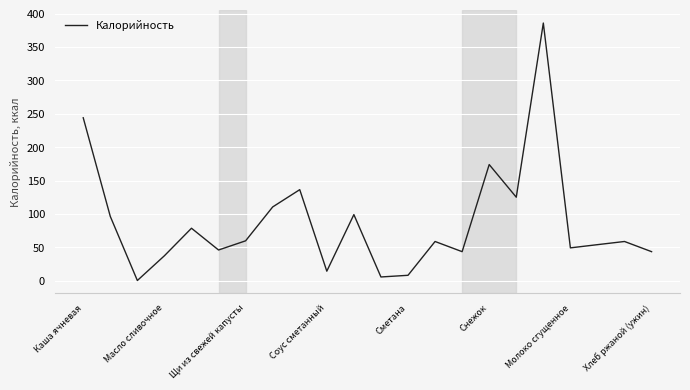

What is the difference between the maximum and minimum values?

385.7